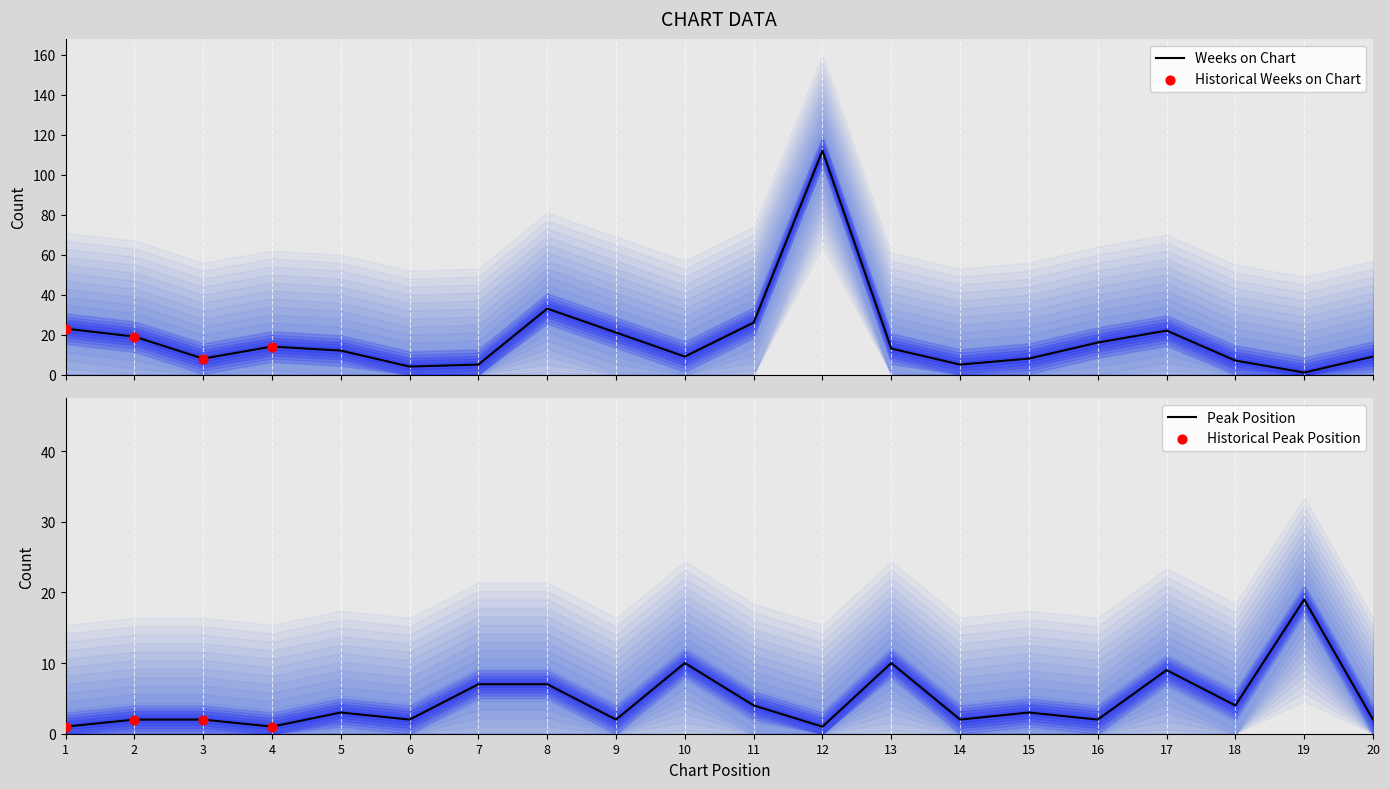

At which category is the sum across all series the highest?

12